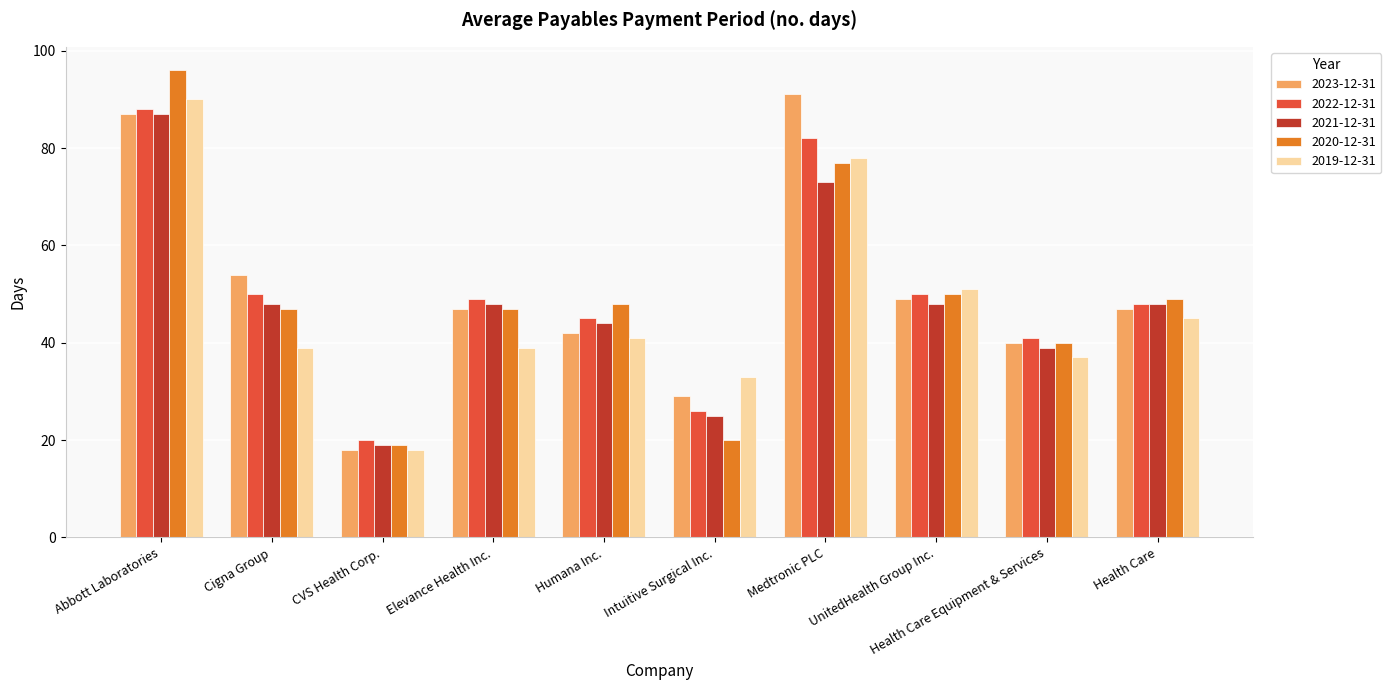

What is the smallest value displayed?

18